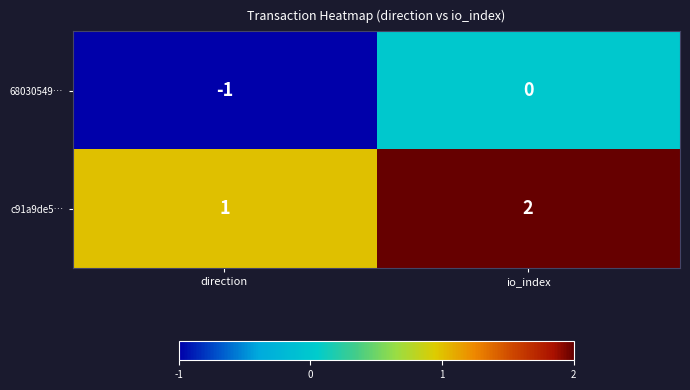

Is it true that c91a9de5… equals 1 at direction?

True